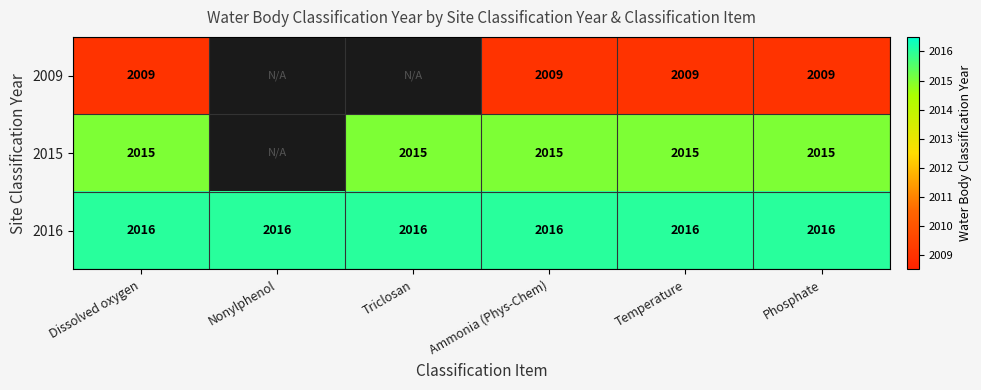

What is the total value across all series at Ammonia (Phys-Chem)?

6040